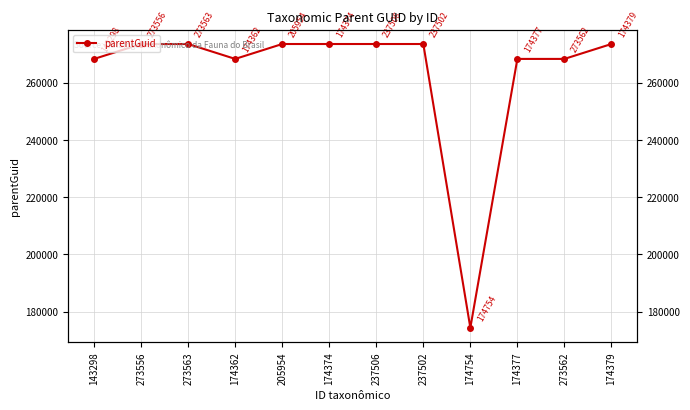

What is the change in value from 143298 to 174374?

+5211